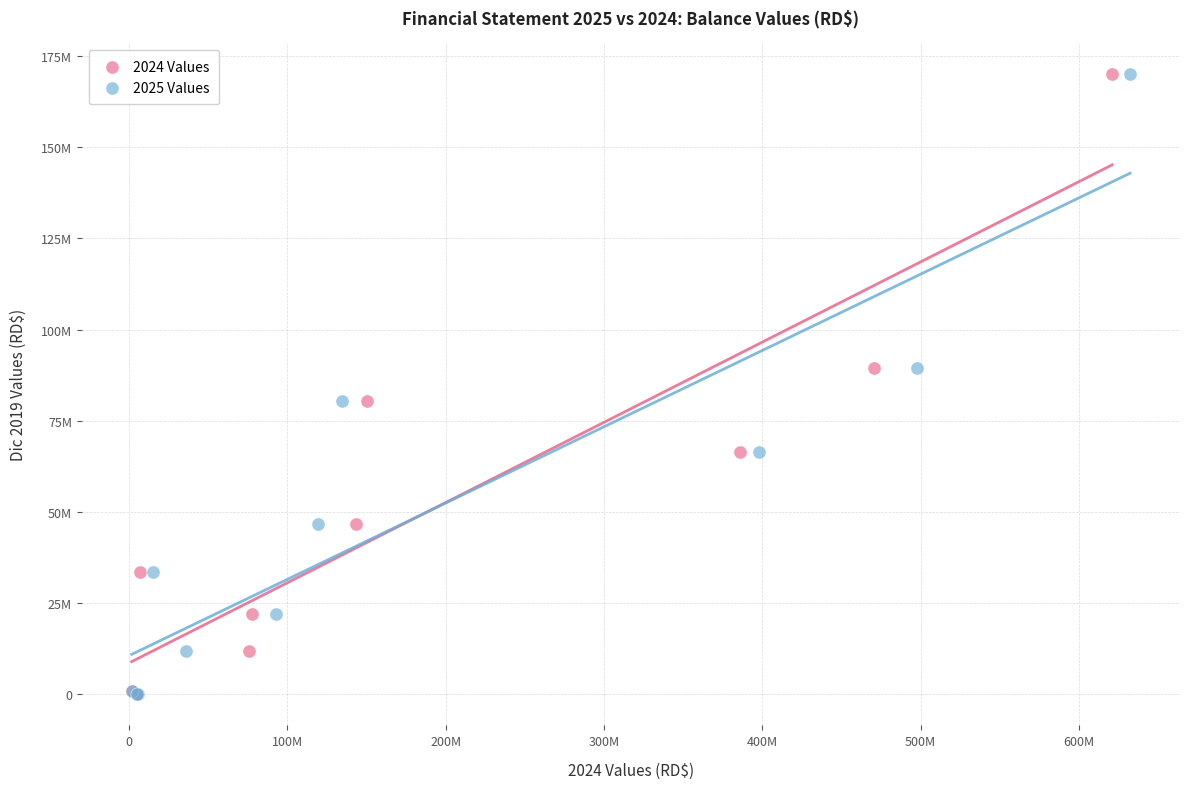

What are all the series names shown in the legend?

2024 Values, 2025 Values